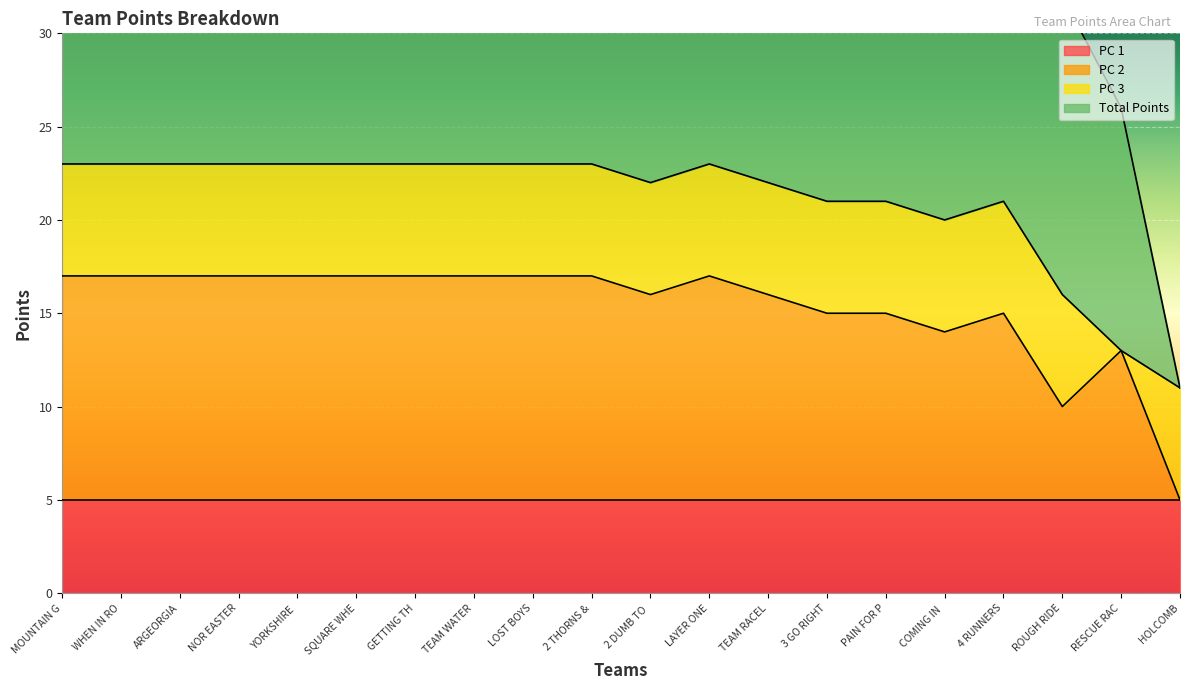

Is it true that PC 2 equals 6 at YORKSHIRE ?

False